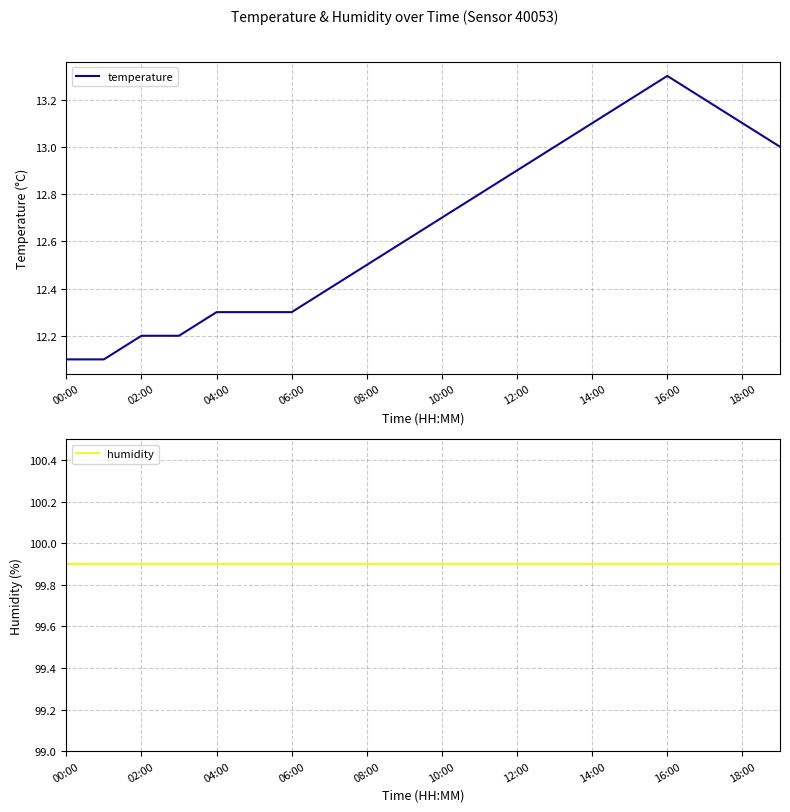

How many lines are shown in the chart?

2